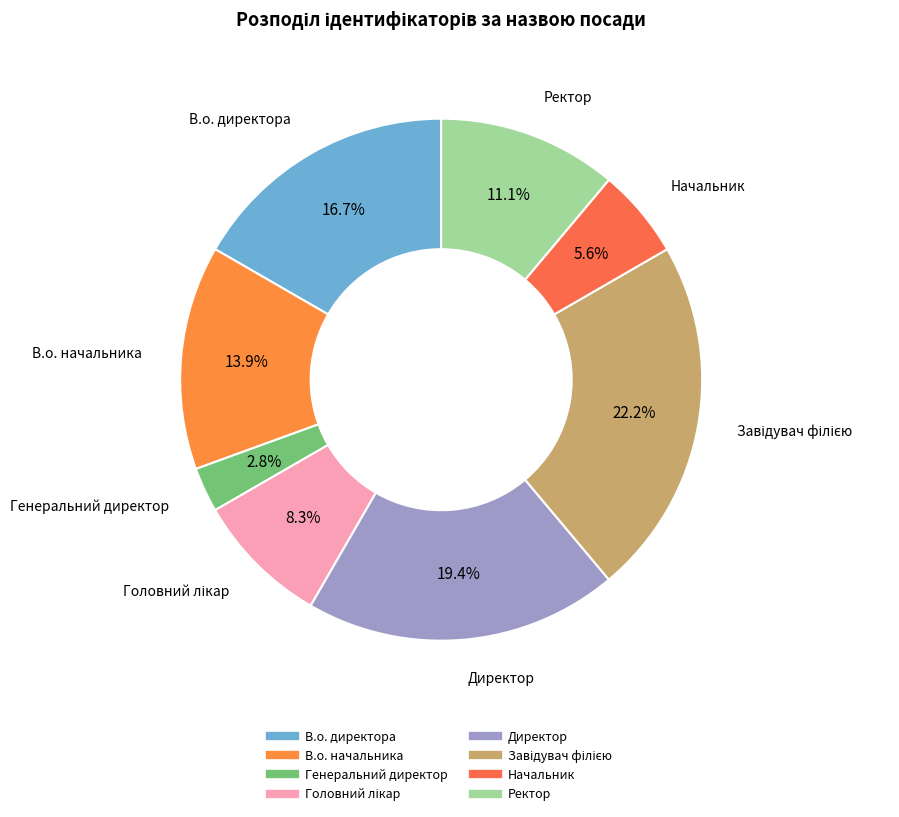

To the nearest percent, what is the combined percentage of Директор and В.о. начальника?

33%